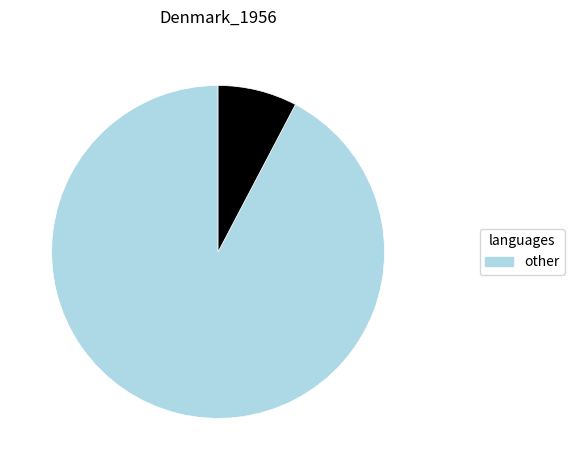

Count the number of slices in the pie.

2